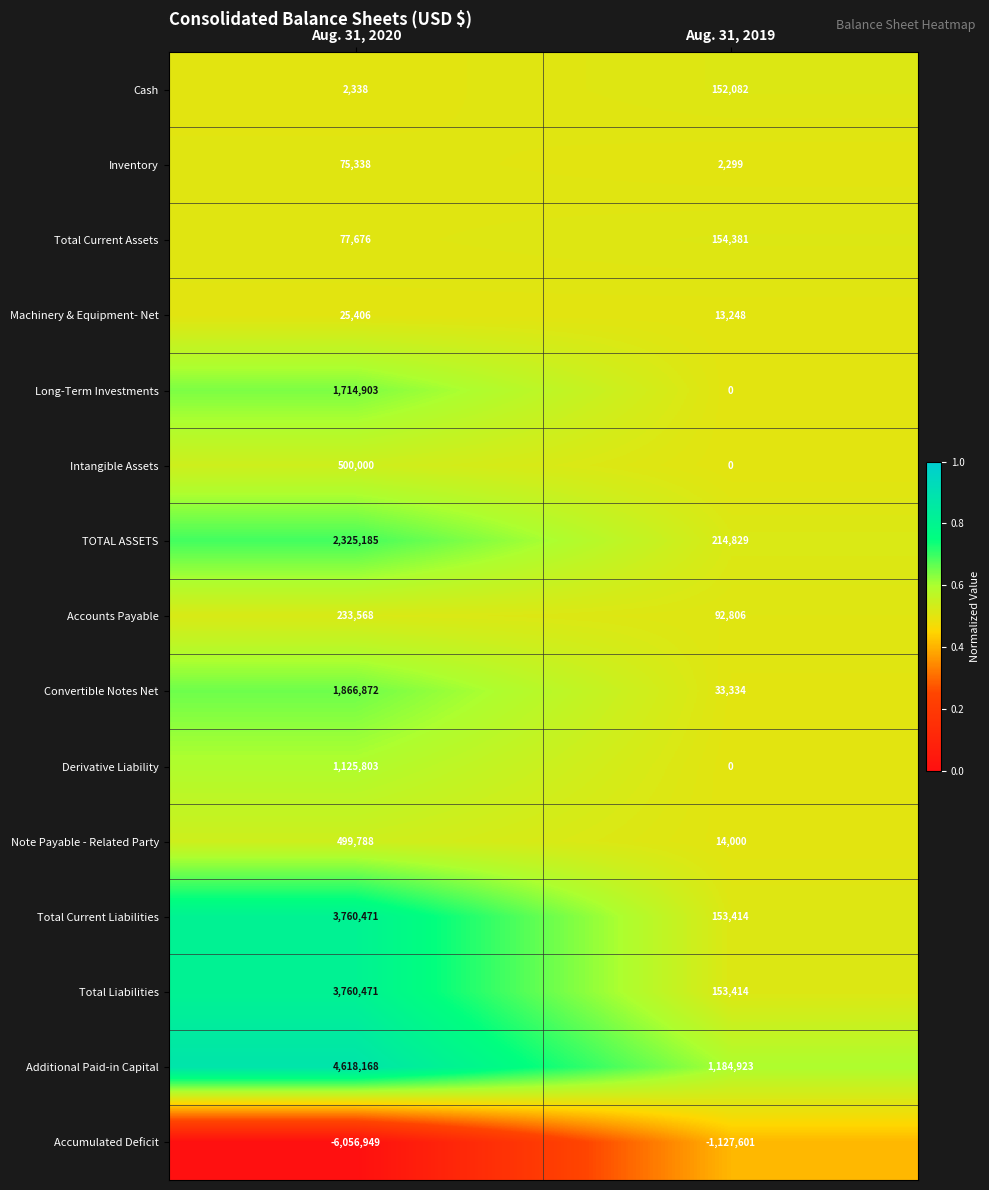

What is the difference between the Accumulated Deficit values at Aug. 31, 2019 and Aug. 31, 2020?

4929348